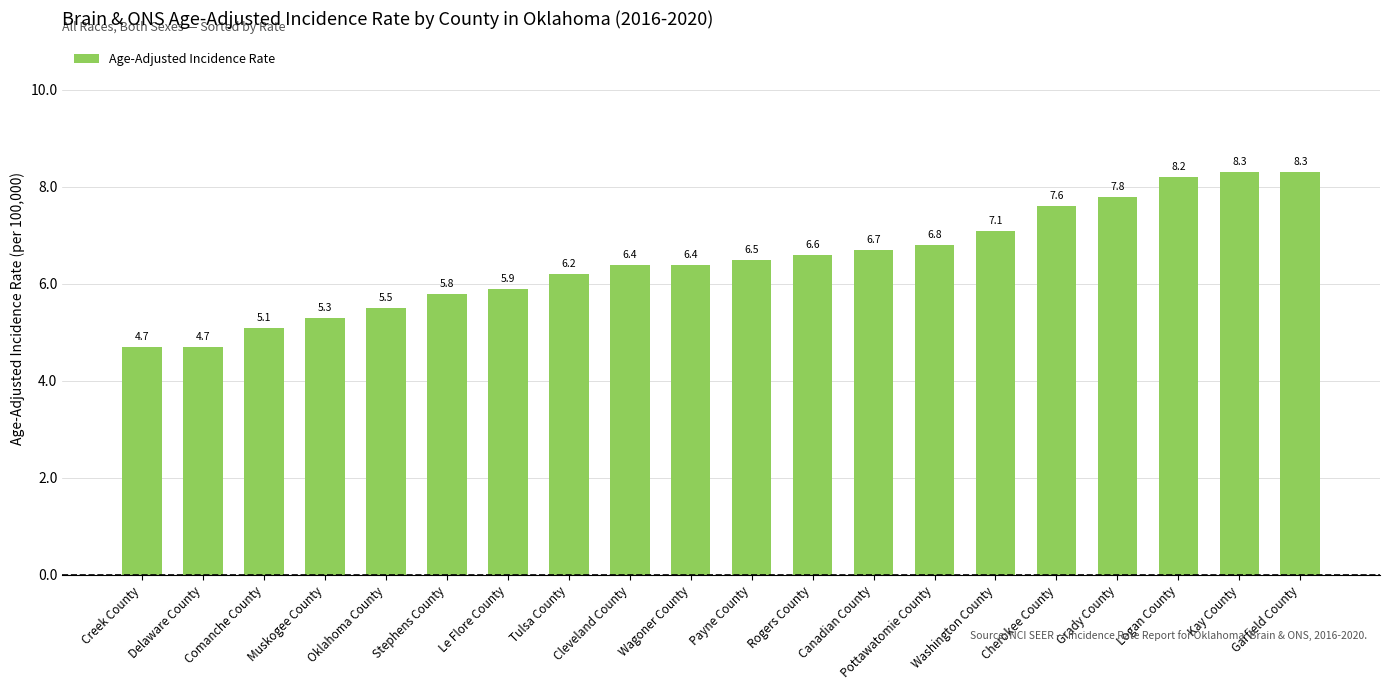

What is the smallest value displayed?

4.7